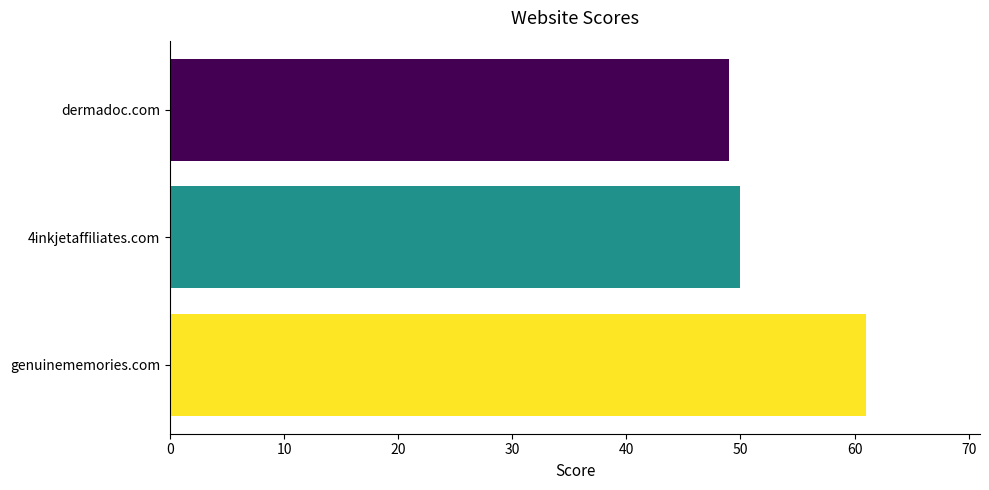

What is the average value?

53